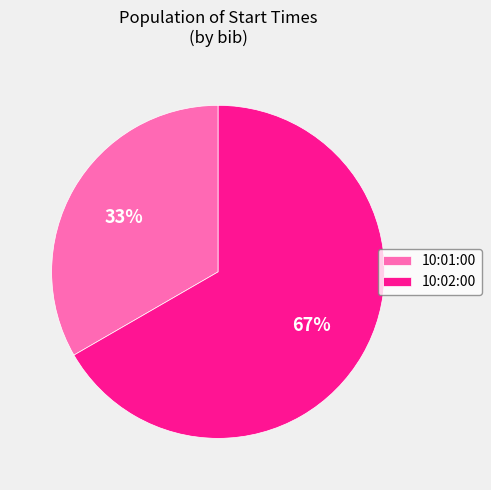

What is the smallest slice in the pie chart?

10:01:00